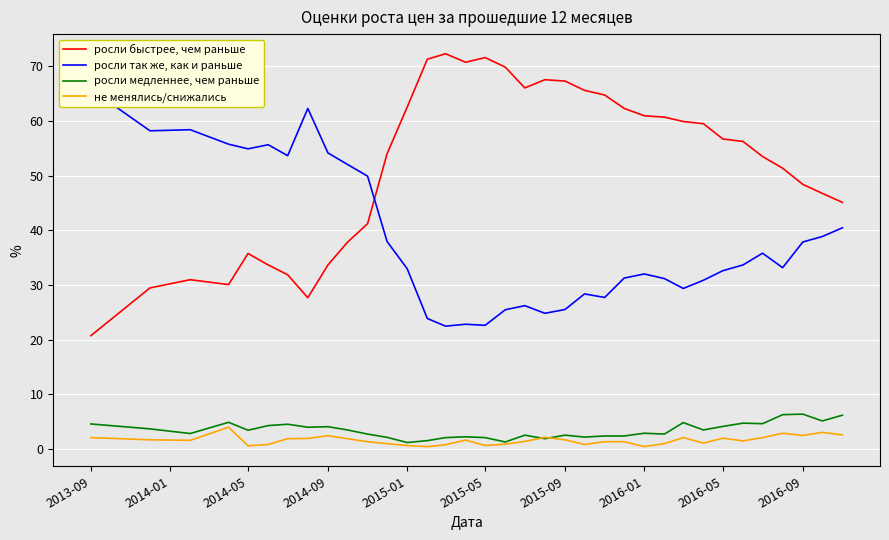

Count the number of categories in the chart.

35